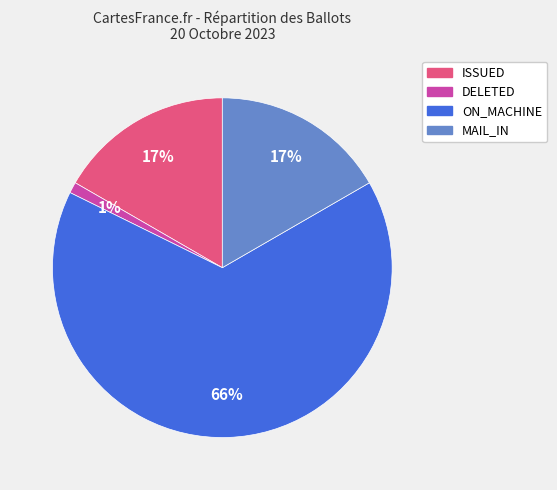

Is there any slice that represents more than half of the pie?

Yes